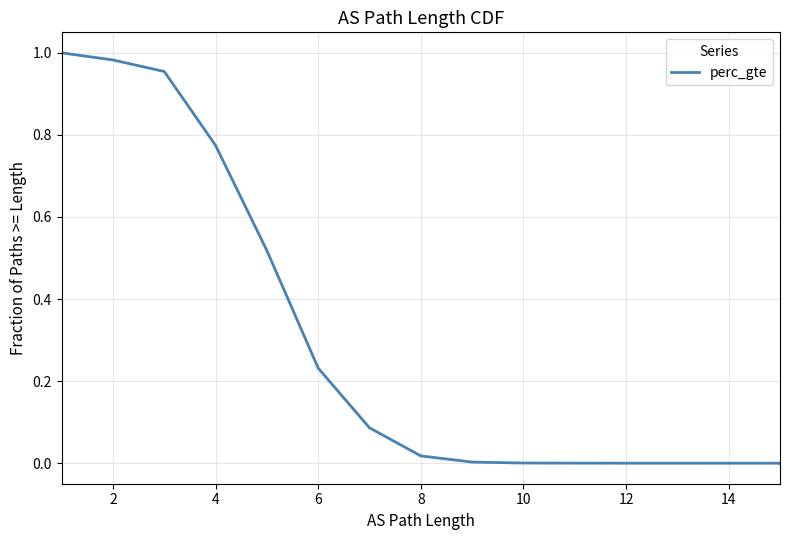

What is the difference between the maximum and second lowest values?

1.0